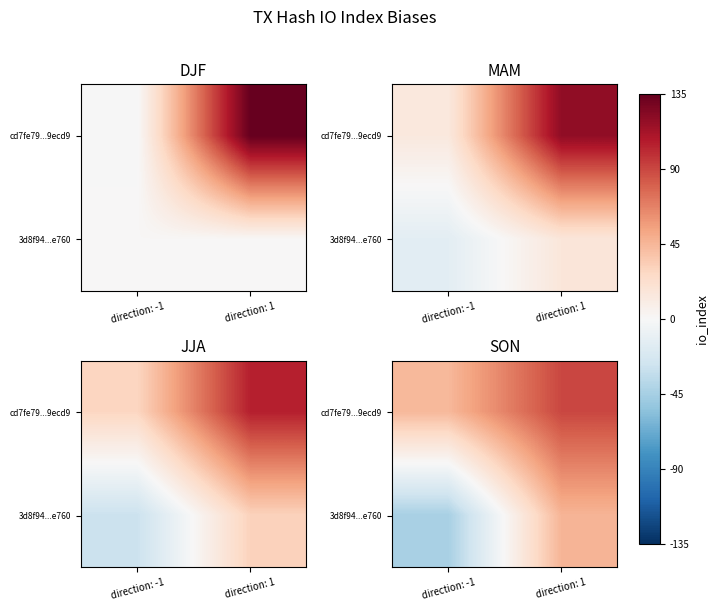

What is the difference between the highest and lowest values at direction: -1?

88